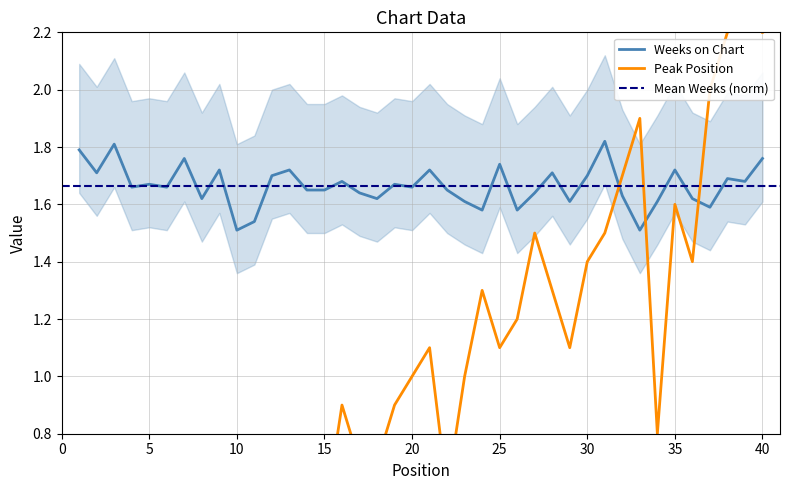

How many categories are shown in the chart?

40